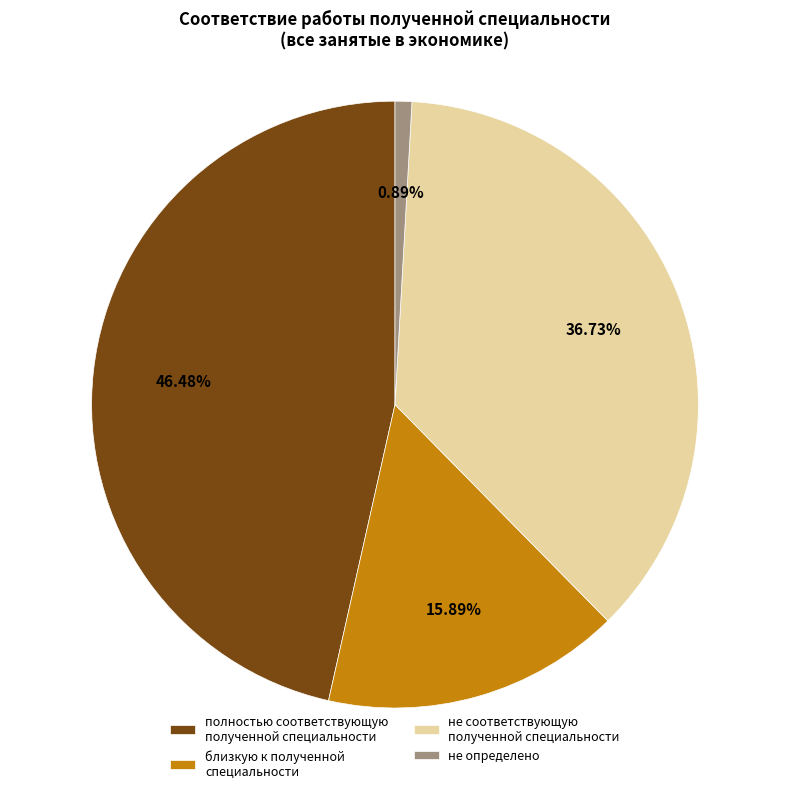

Rank the categories by value from lowest to highest.

не определено, близкую к полученной специальности, не соответствующую полученной специальности, полностью соответствующую полученной специальности